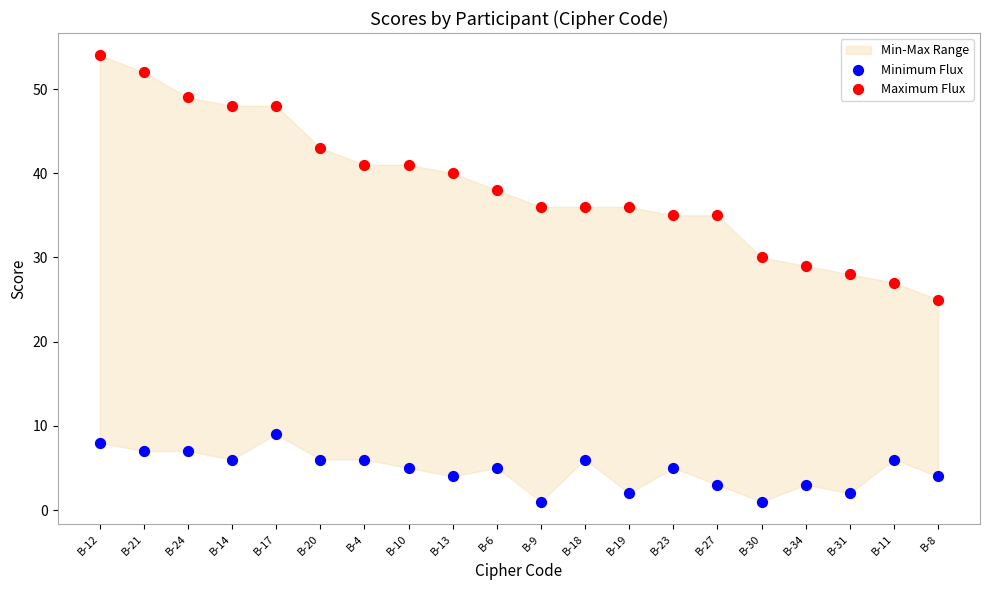

Which series contains the lowest Y value?

Minimum Flux